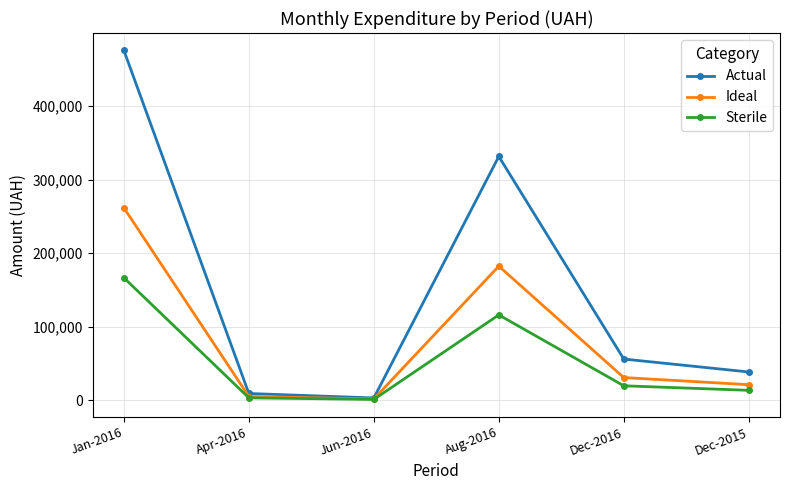

What is the highest value of the Actual series?

475471.2